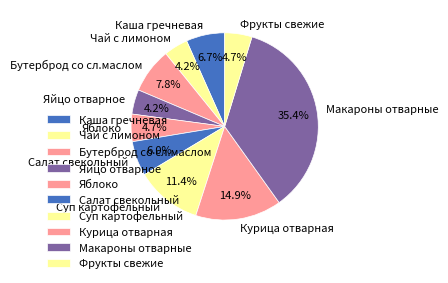

Approximately how many times larger is the value at Курица отварная compared to Суп картофельный?

1.3